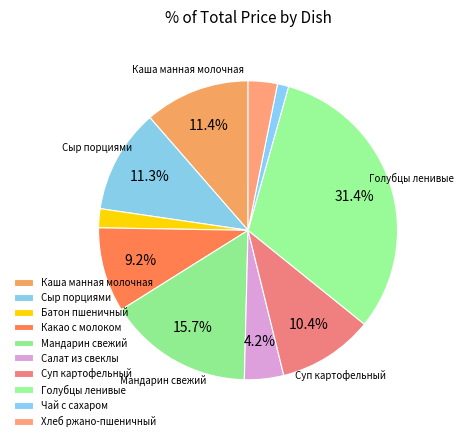

Is Сыр порциями the majority of the pie?

No